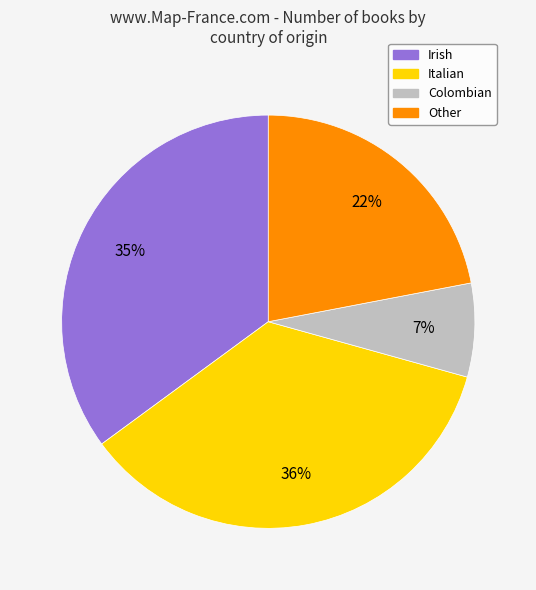

Is there any slice that represents more than half of the pie?

No